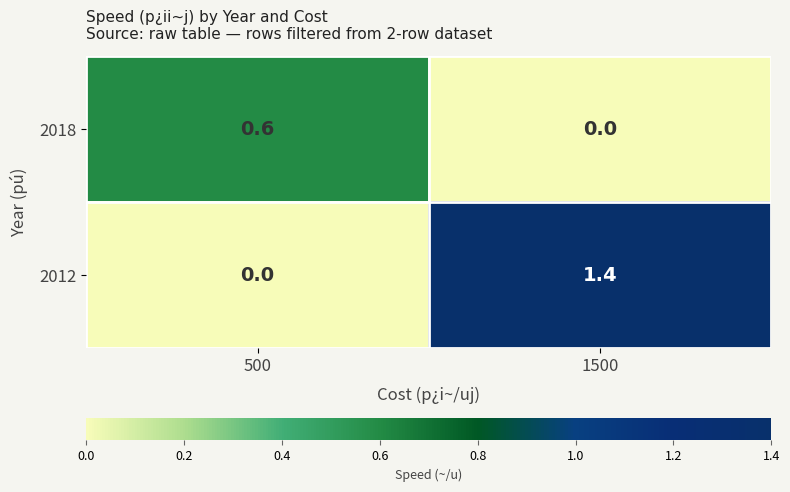

What is the sum of all 2018 values?

0.6